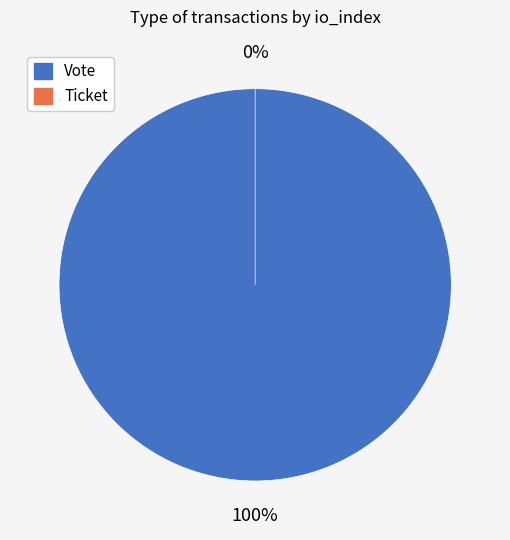

Rank the categories by value from highest to lowest.

Vote, Ticket